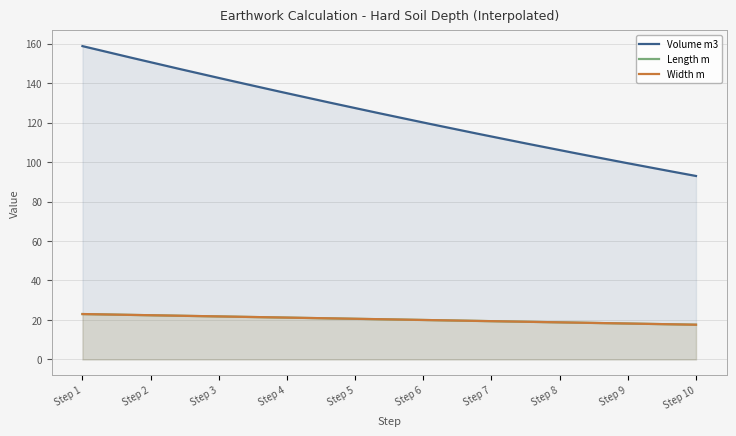

What is the spread (max minus min) of values at Step 7?

93.5